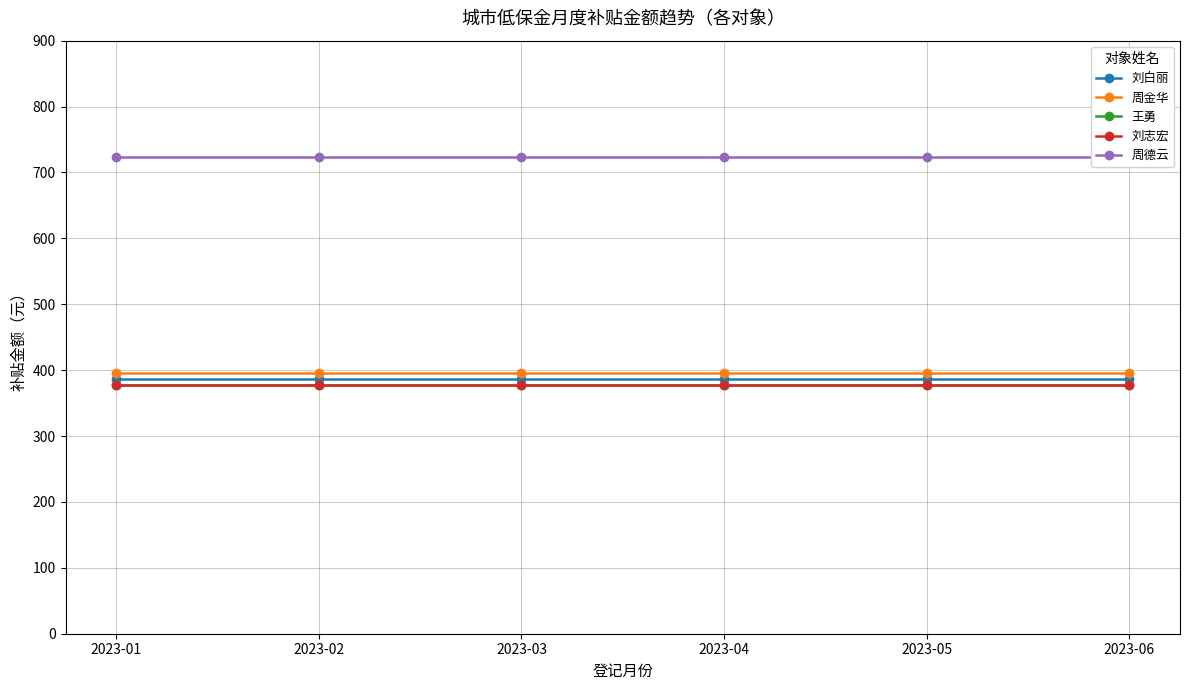

The value of 王勇 at 2023-06 is 377. True or false?

True